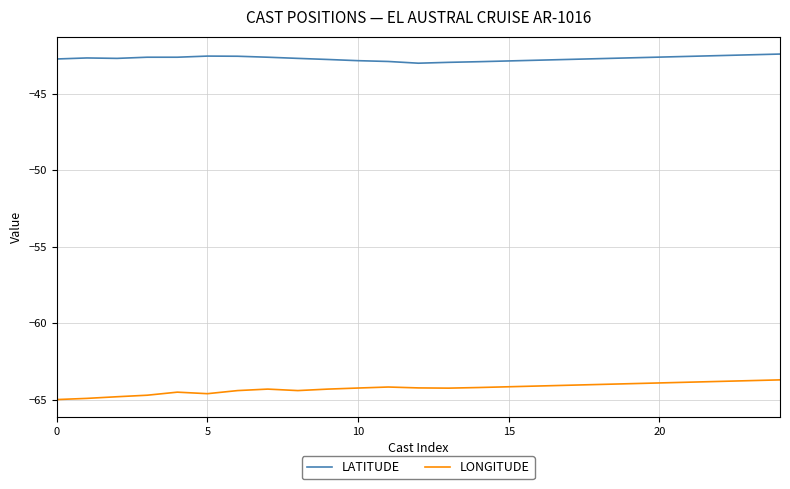

True or false: LATITUDE and LONGITUDE intersect in this chart.

False